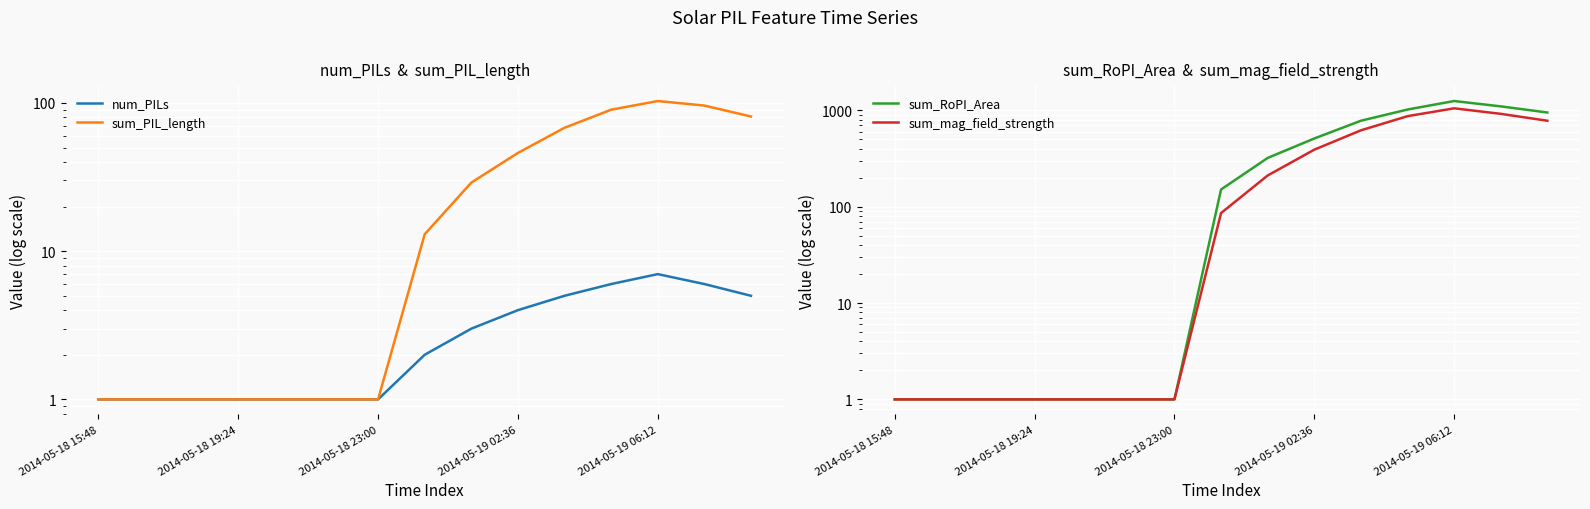

True or false: sum_PIL_length and sum_mag_field_strength cross at least once.

False